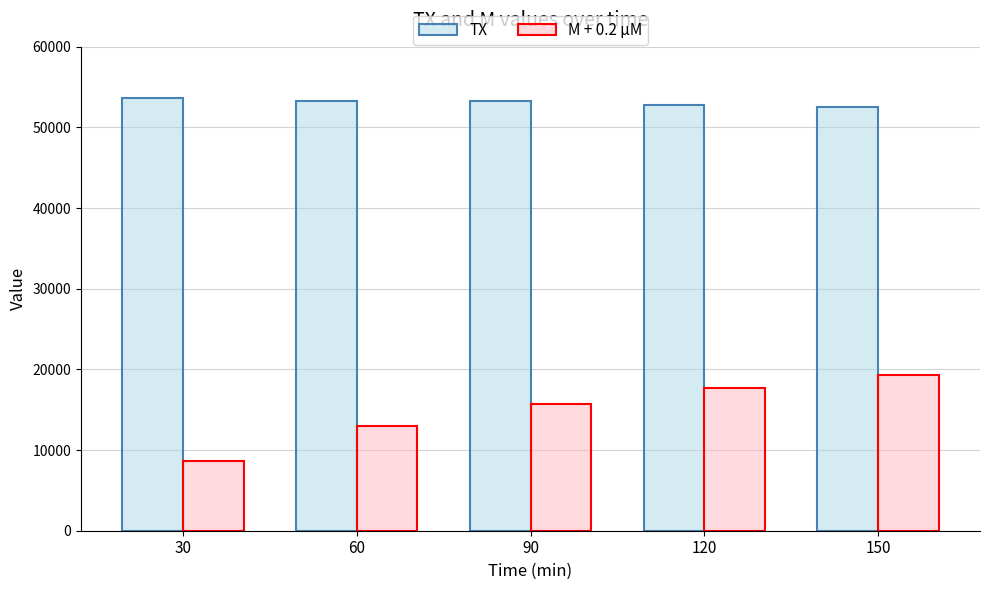

How many groups of bars are there?

5